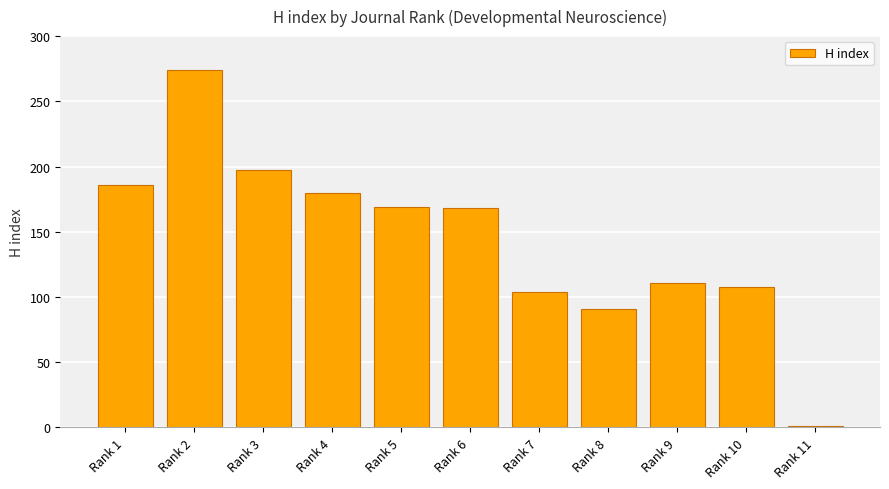

Which label corresponds to the smallest value in the chart?

Rank 11